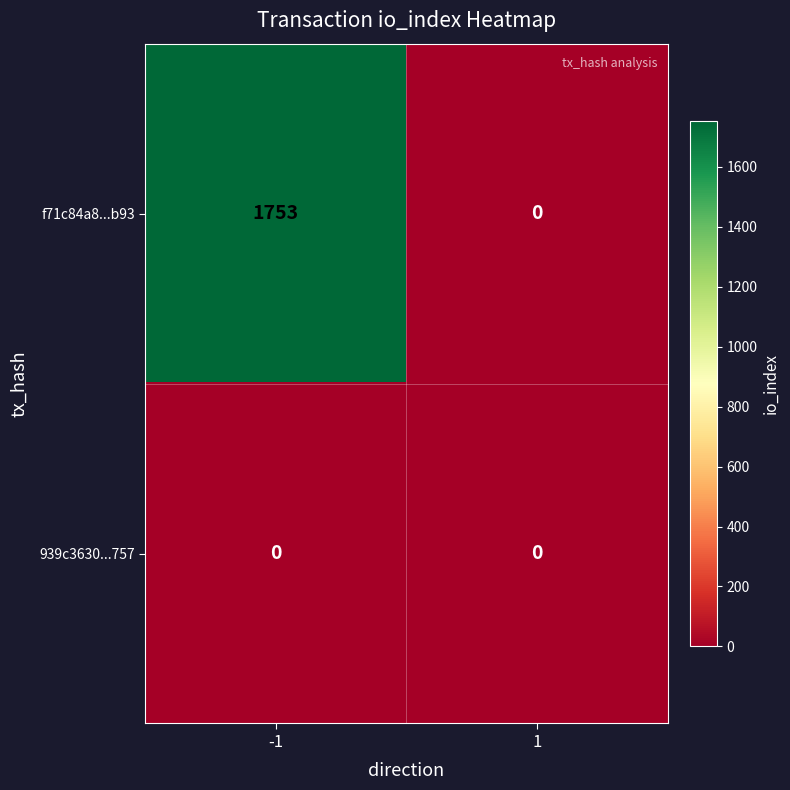

What is the total value across all series at -1?

1753